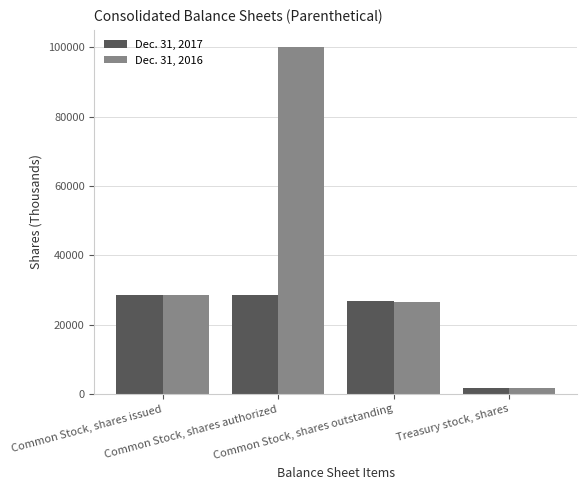

How many categories are shown in the chart?

4